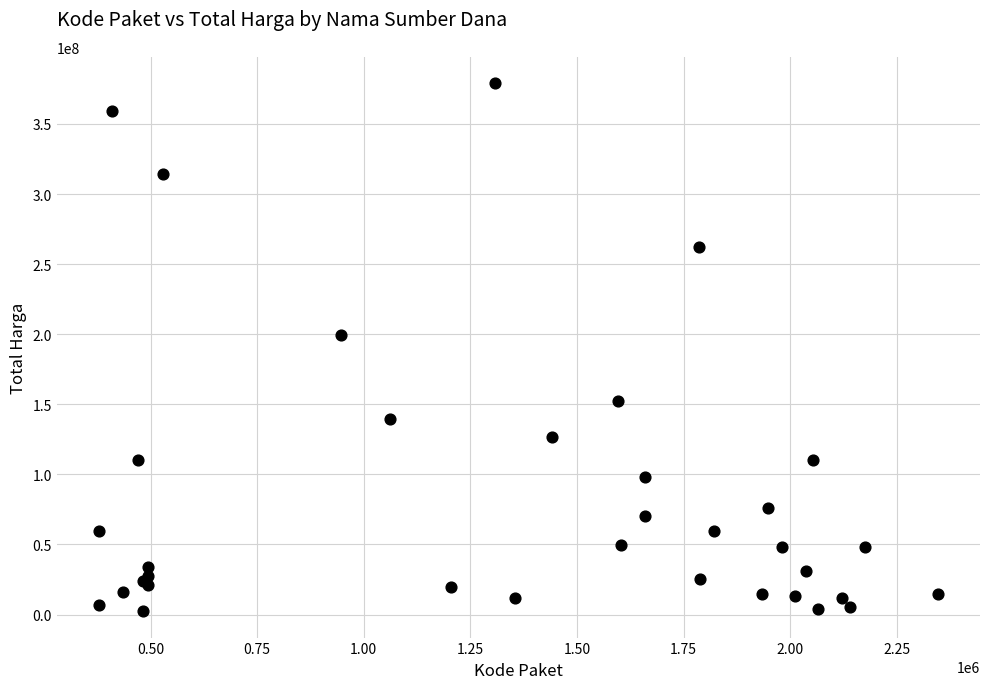

What Y value in the scatter plot is closest to 190735375?

199200000